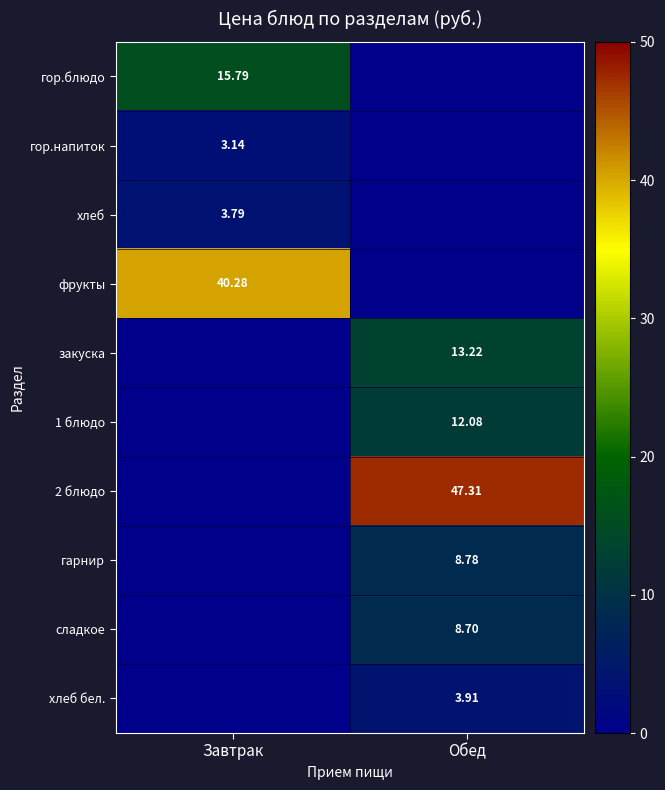

Is the value of 2 блюдо at Обед greater than the value of гарнир at Обед?

Yes